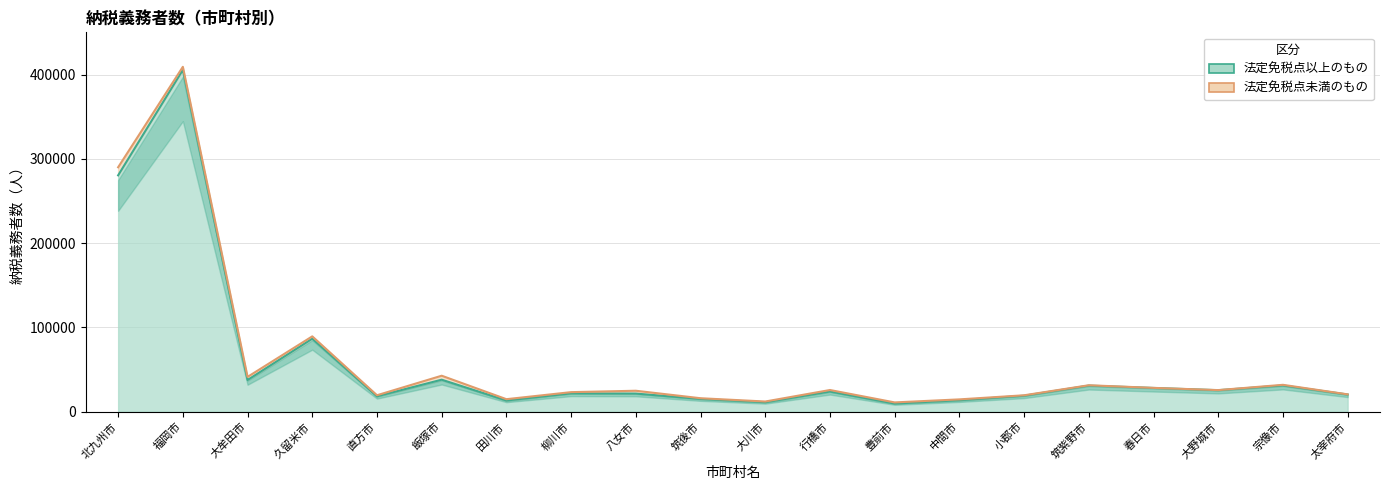

Which label corresponds to the largest value in the chart?

福岡市